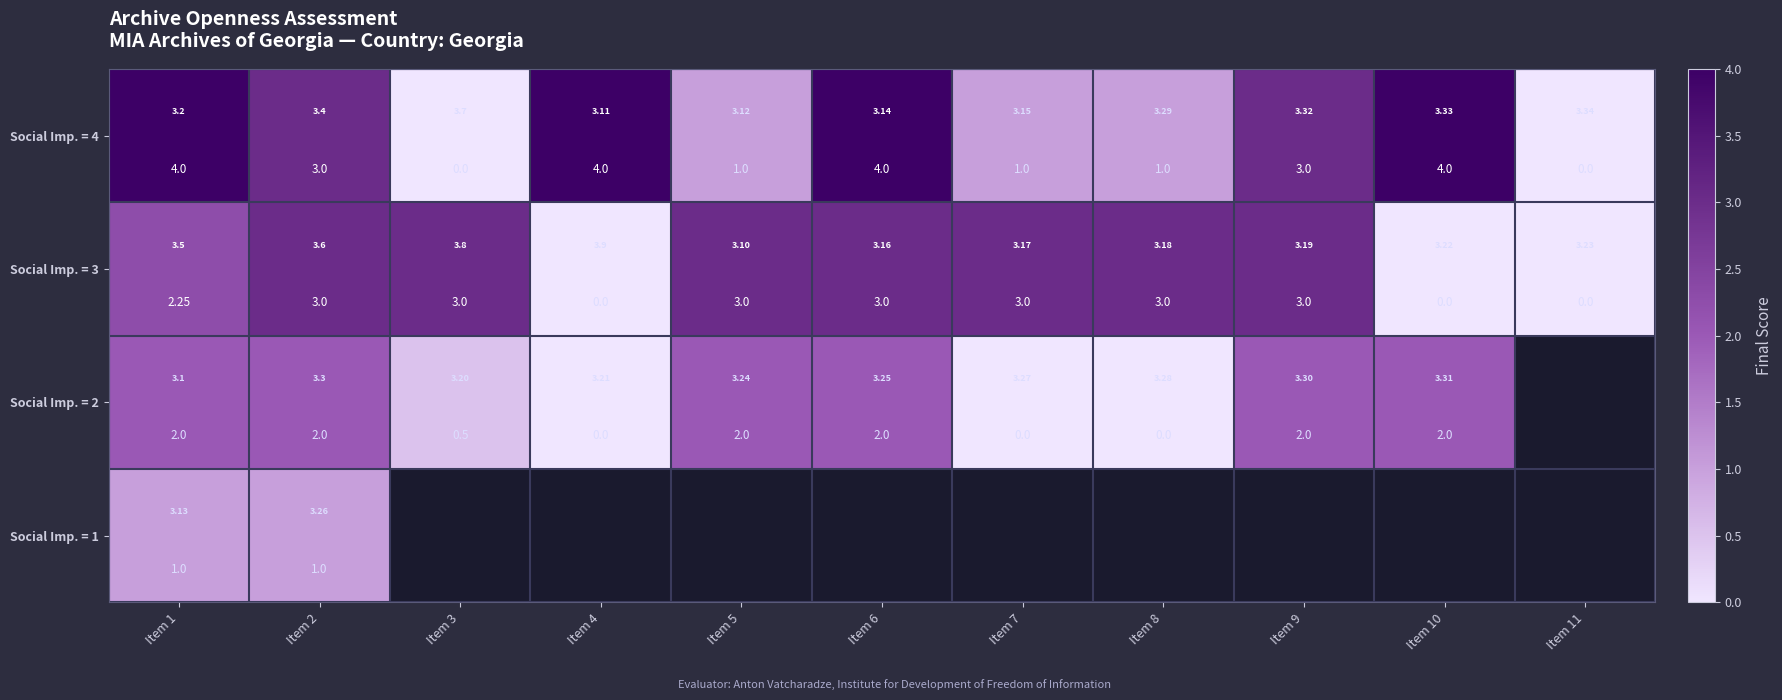

Rank the series by their maximum value, from lowest to highest.

Social Imp. = 1, Social Imp. = 2, Social Imp. = 3, Social Imp. = 4